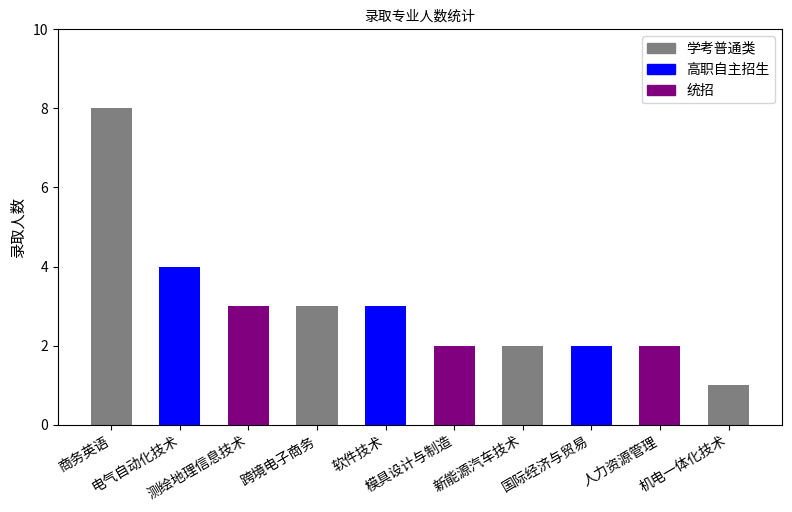

Is it true that the value at 人力资源管理 is 2?

True